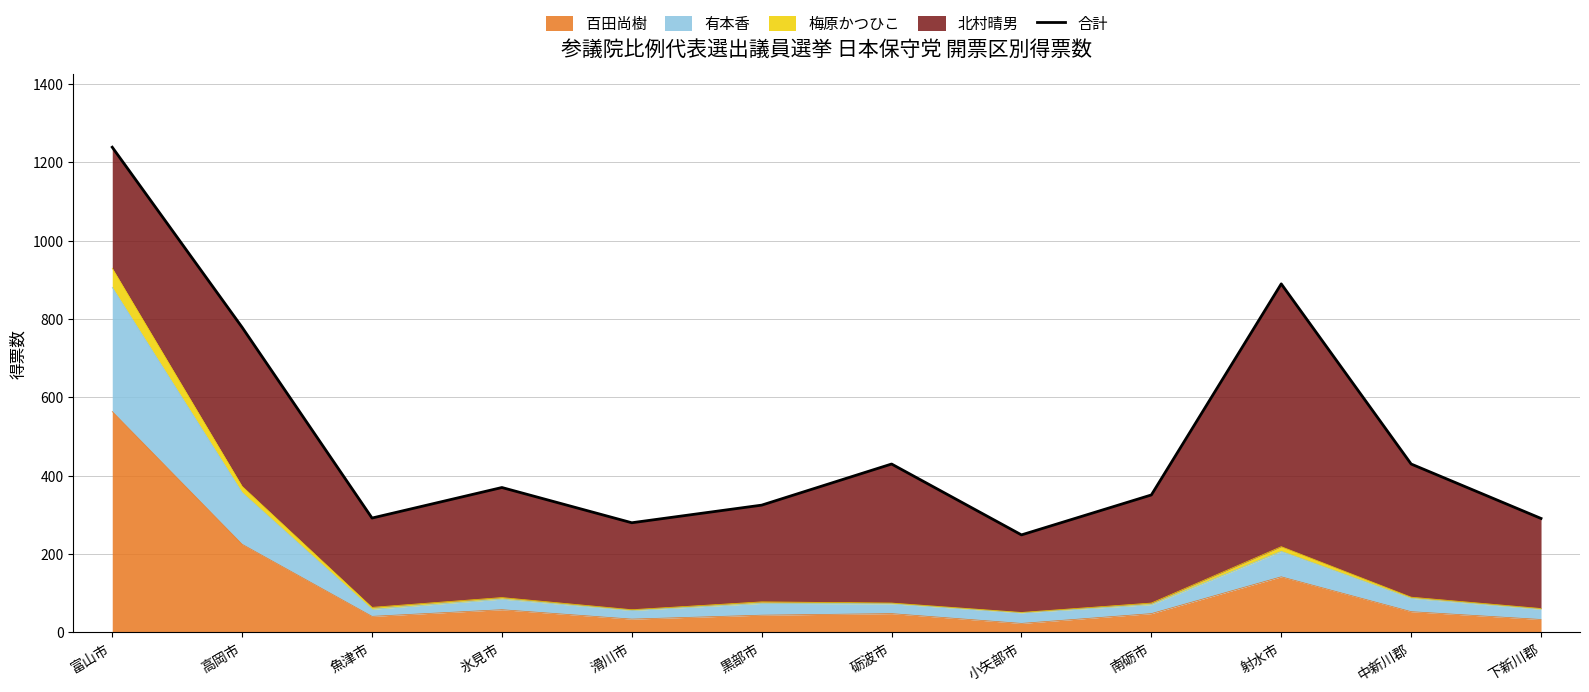

What position from the right is 魚津市?

10